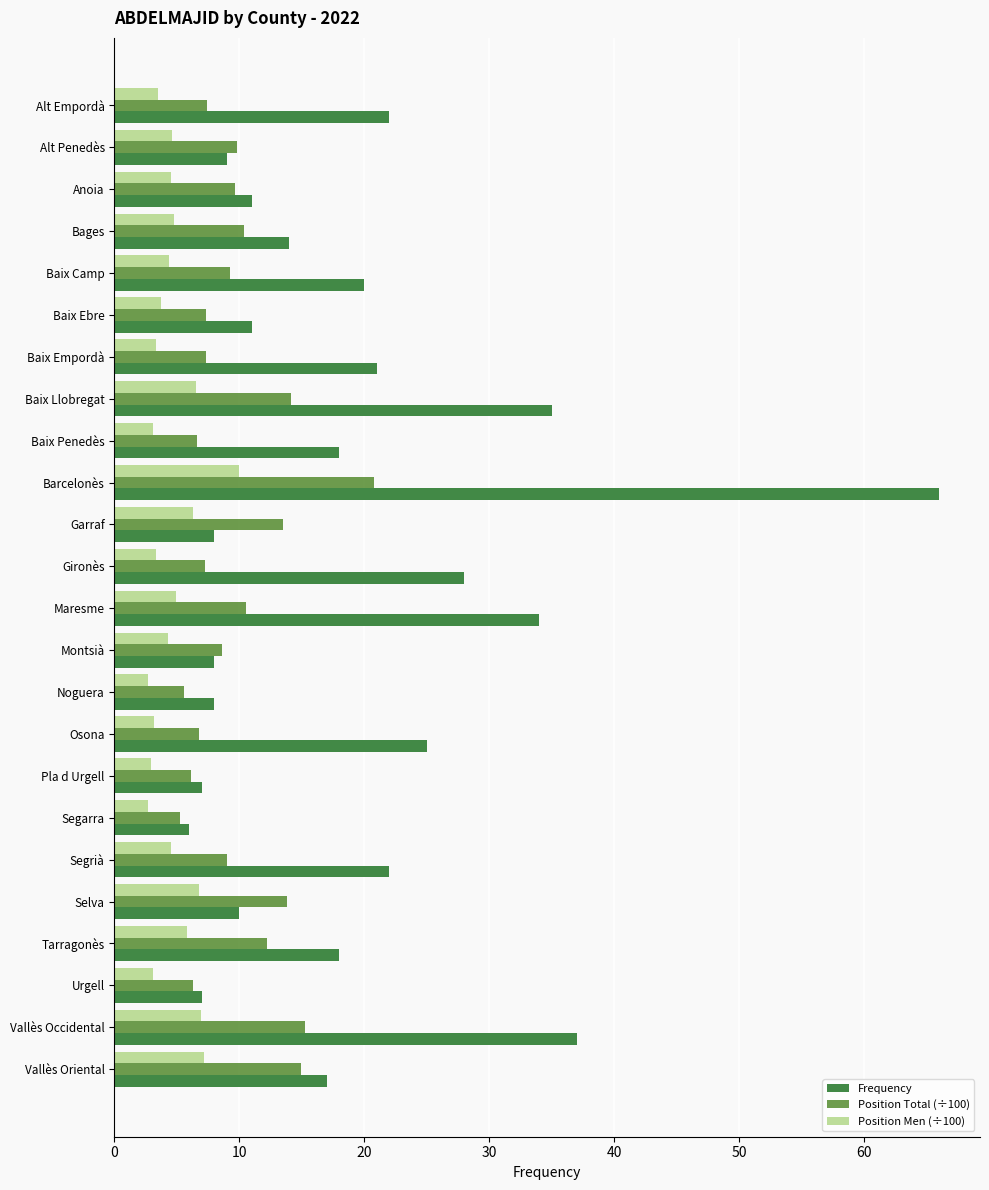

How many distinct data groups are displayed?

3